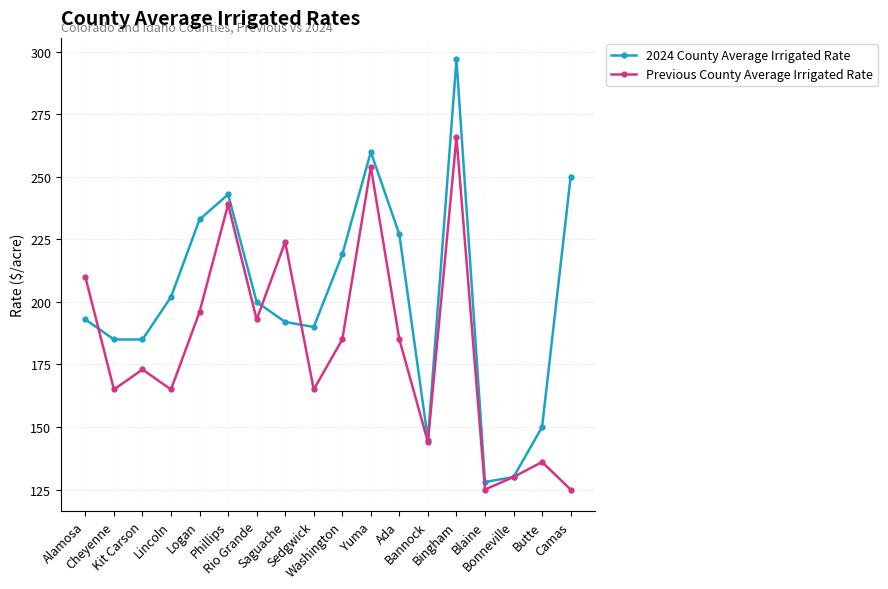

How many values in the 2024 County Average Irrigated Rate series are below 200?

9